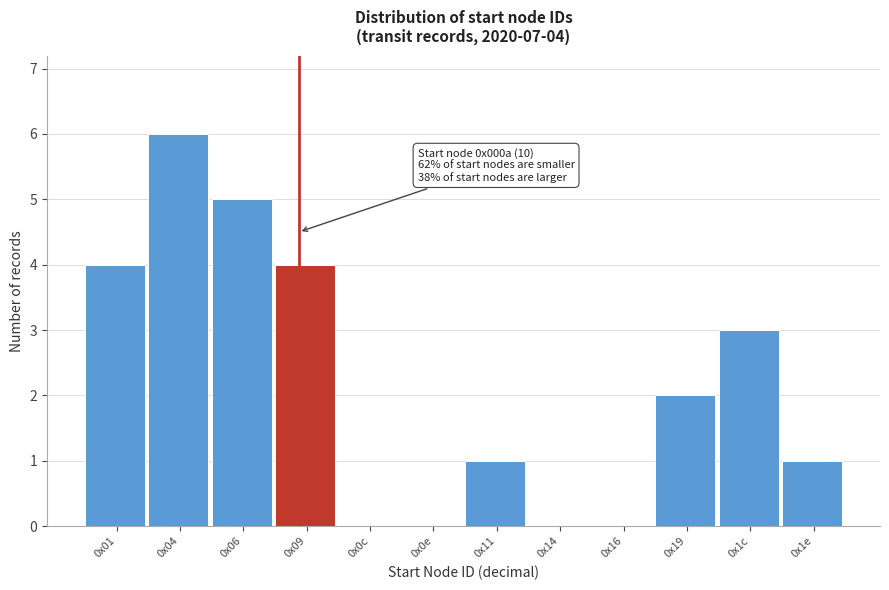

Reading left to right, list all the values displayed in this chart.

0x01=4	0x04=6	0x06=5	0x09=4	0x0c=0	0x0e=0	0x11=1	0x14=0	0x16=0	0x19=2	0x1c=3	0x1e=1